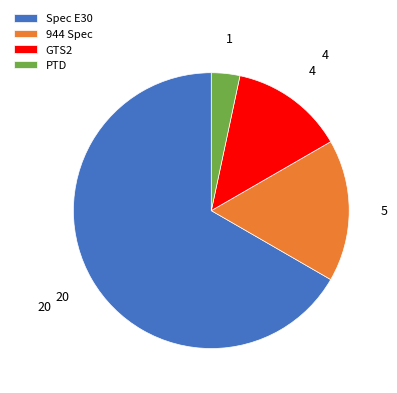

Which category has the smallest portion of the pie?

PTD